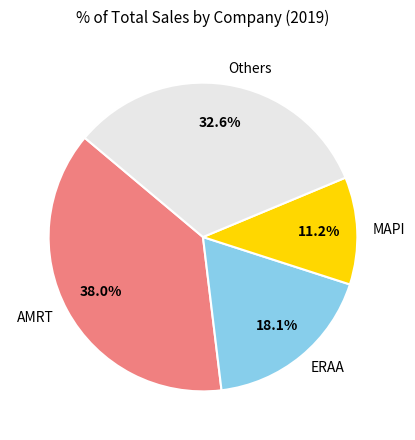

Approximately how many times larger is the value at AMRT compared to ERAA?

2.1